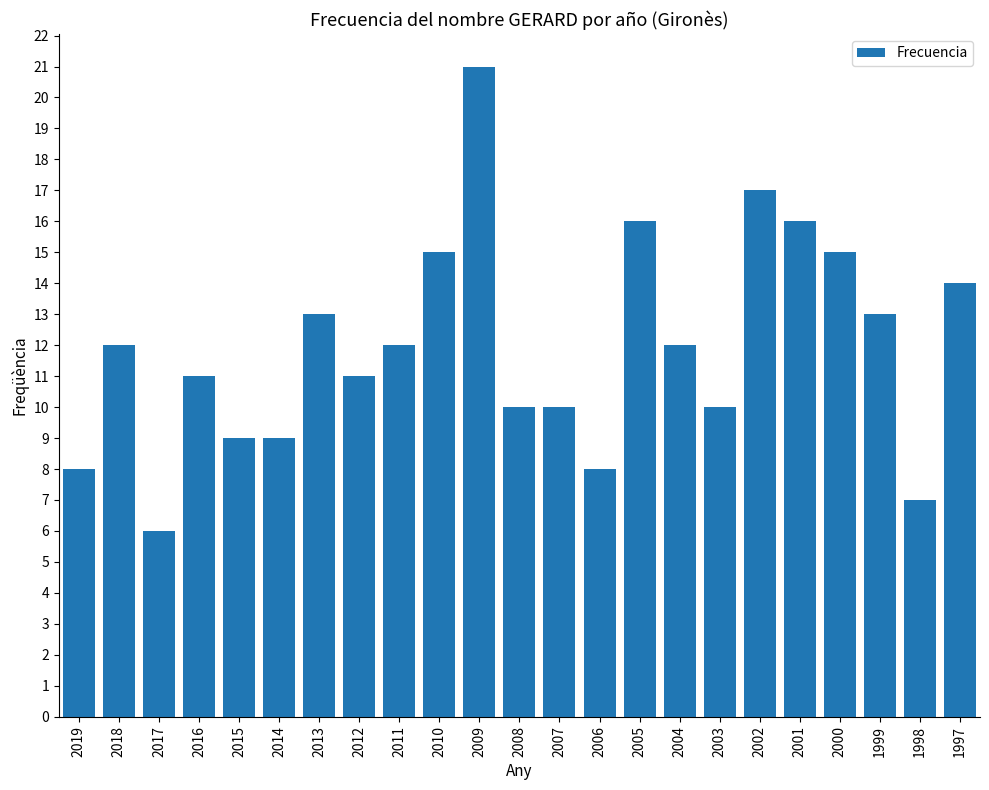

What is the difference between the values at 2010 and 2016?

4